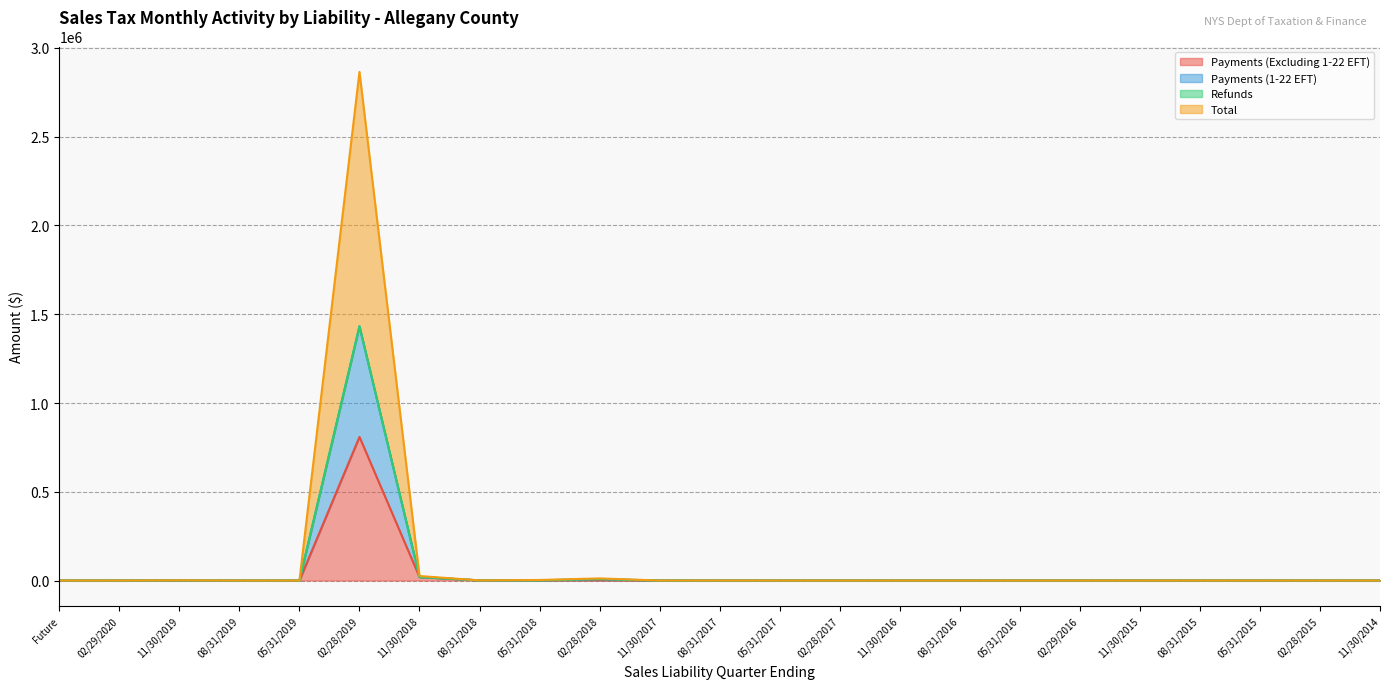

At which label does Payments (Excluding 1-22 EFT) first exceed 7?

11/30/2019